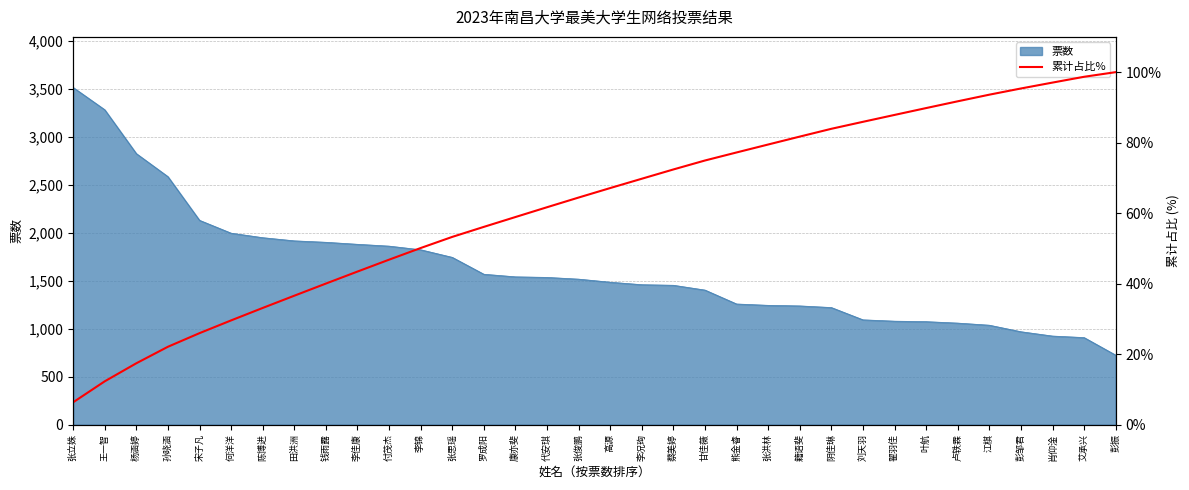

Does the chart have visible grid lines?

Yes